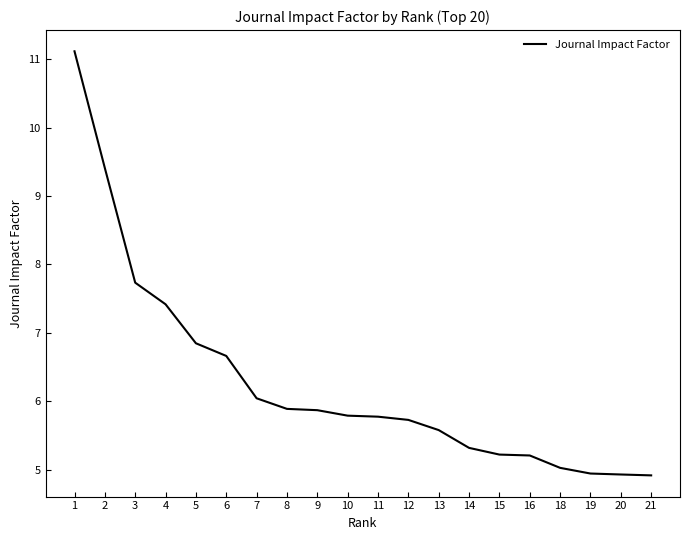

Which has a higher value, 11 or 13?

11